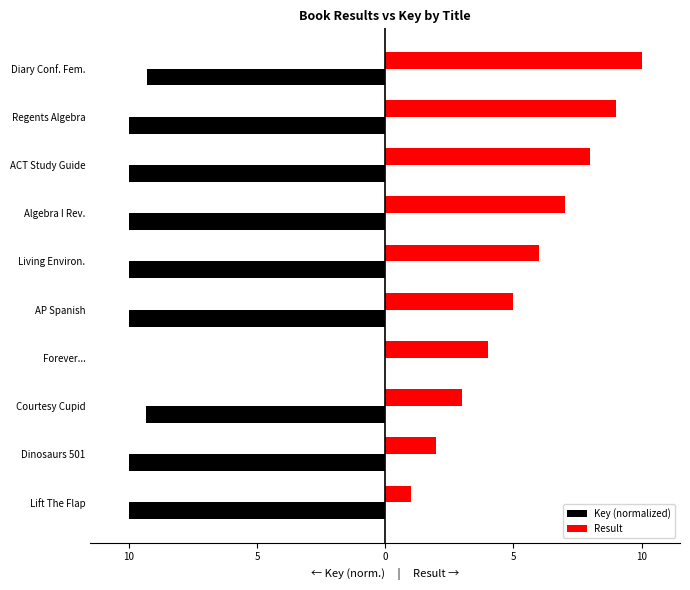

What are all the series names shown in the legend?

Key (normalized), Result